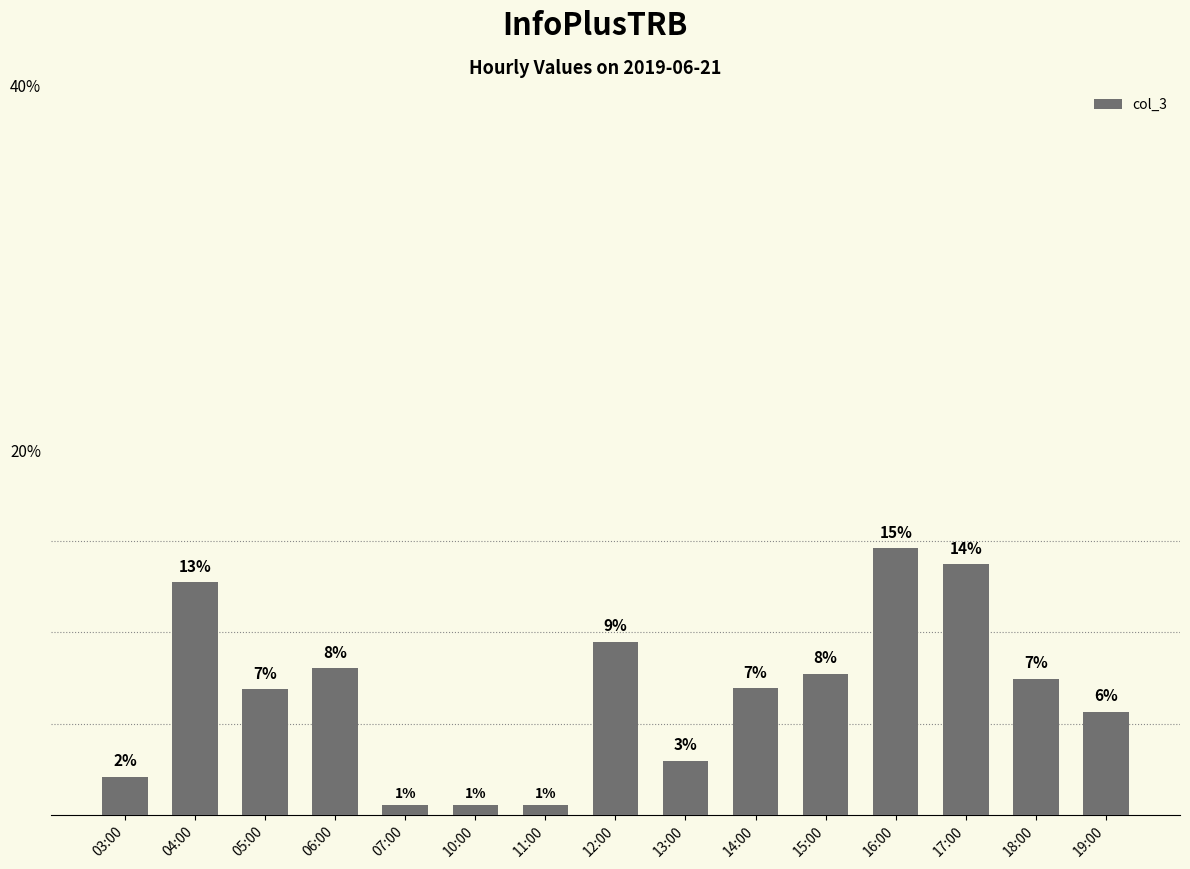

What is the average value?

6.7